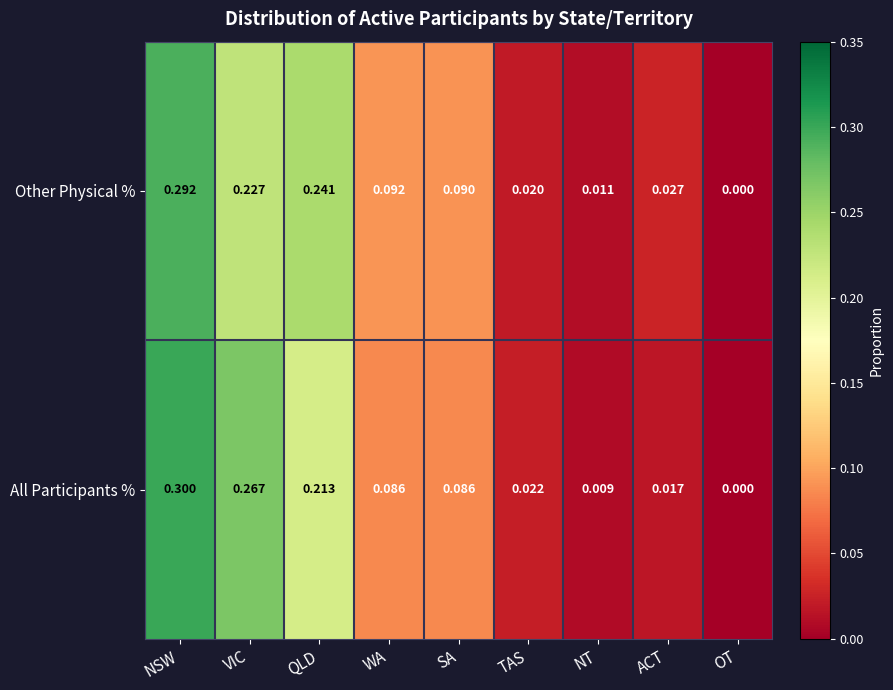

At which label is Other Physical % closest to 0?

OT